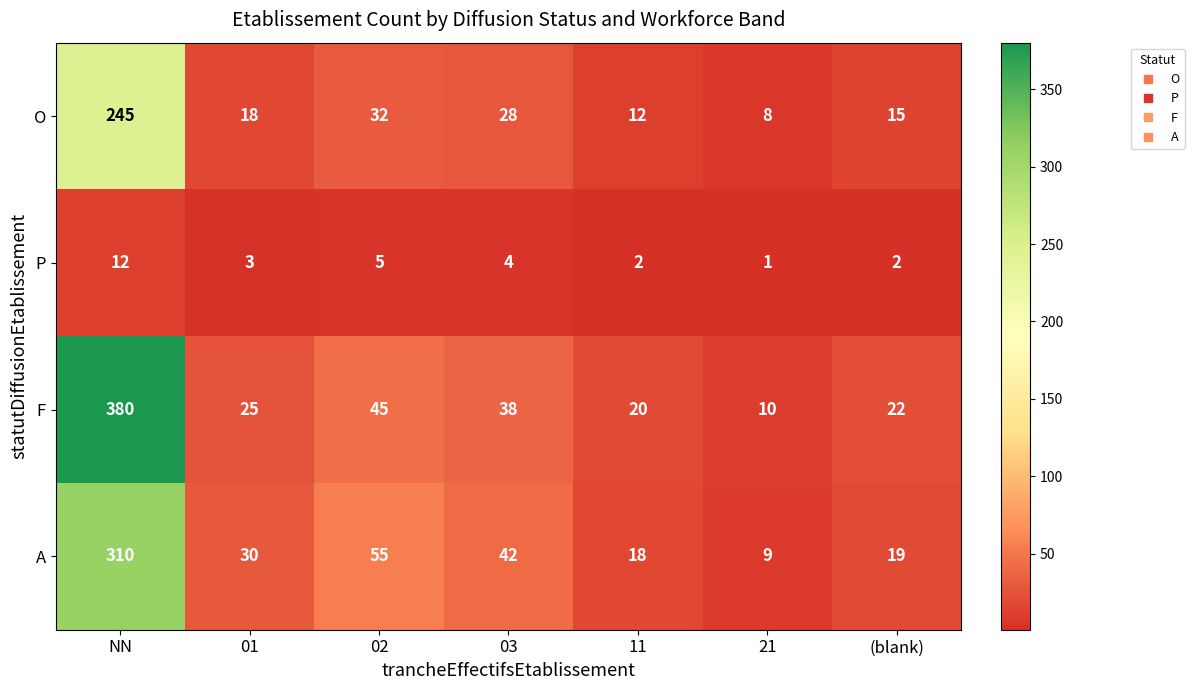

Is it true that O equals 9 at 03?

False